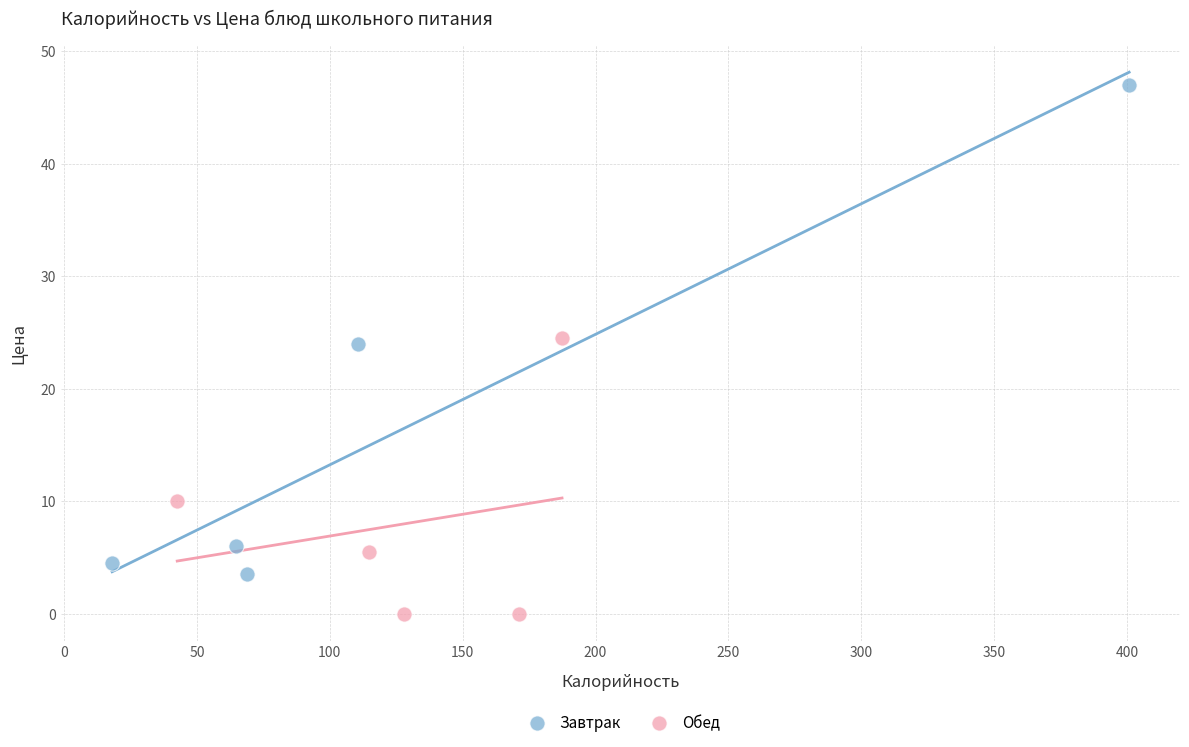

Which series reaches the minimum Y coordinate?

Обед